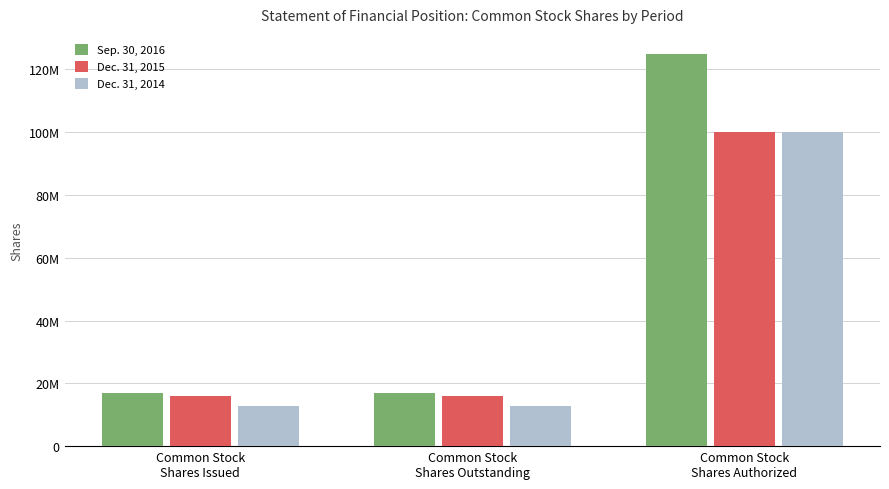

What is the spread (max minus min) of values at Common Stock
Shares Outstanding?

4140570